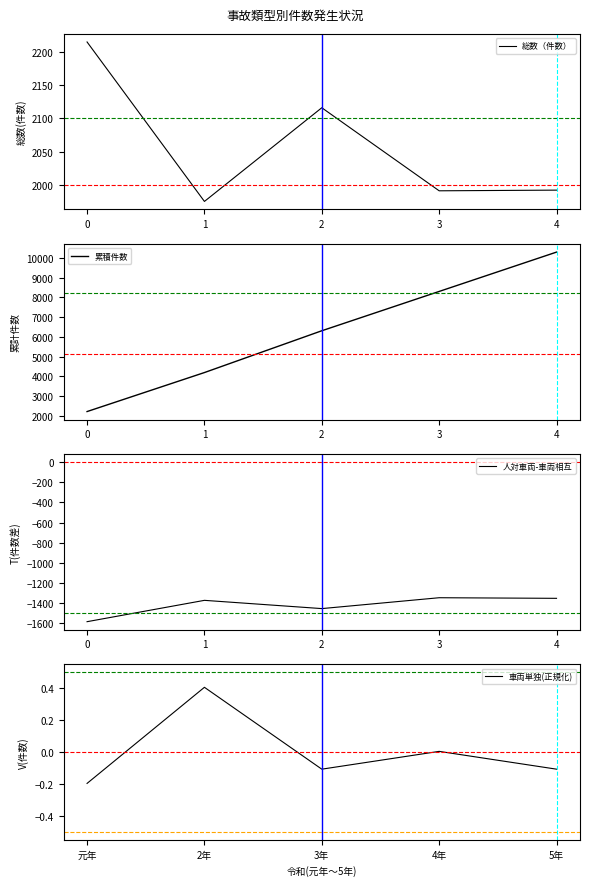

The value of 総数（件数） at 3 is 1991.0. True or false?

True